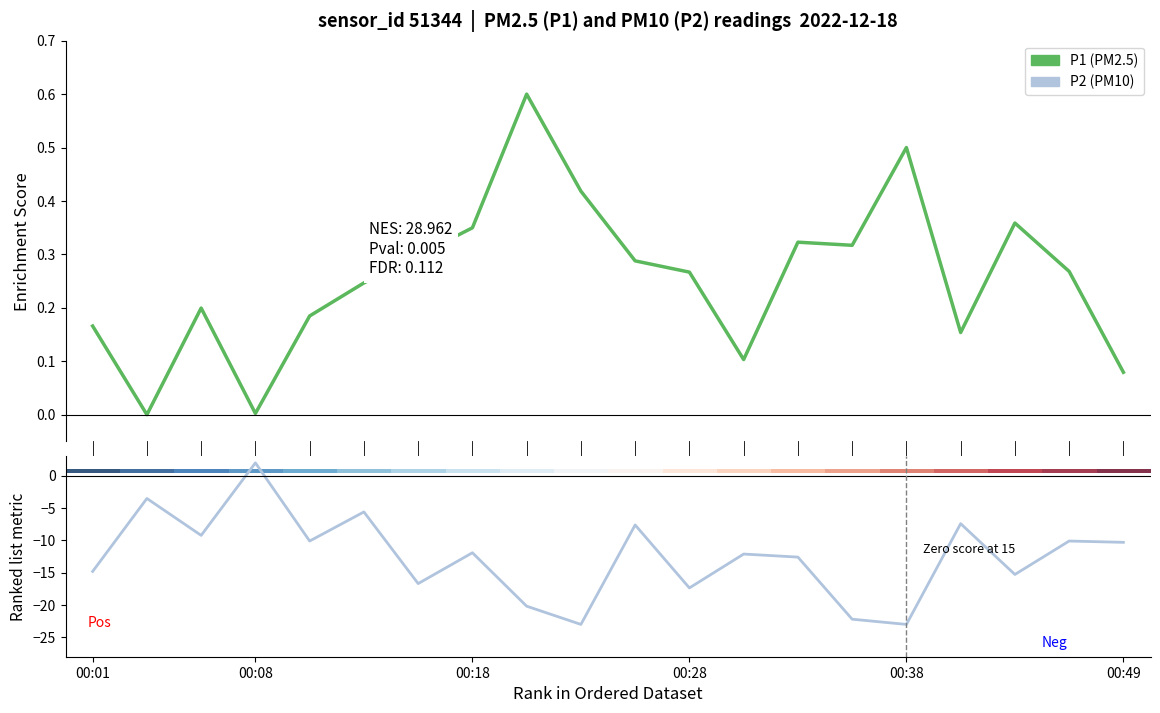

What is the difference between the highest and lowest values at 6?

17.0